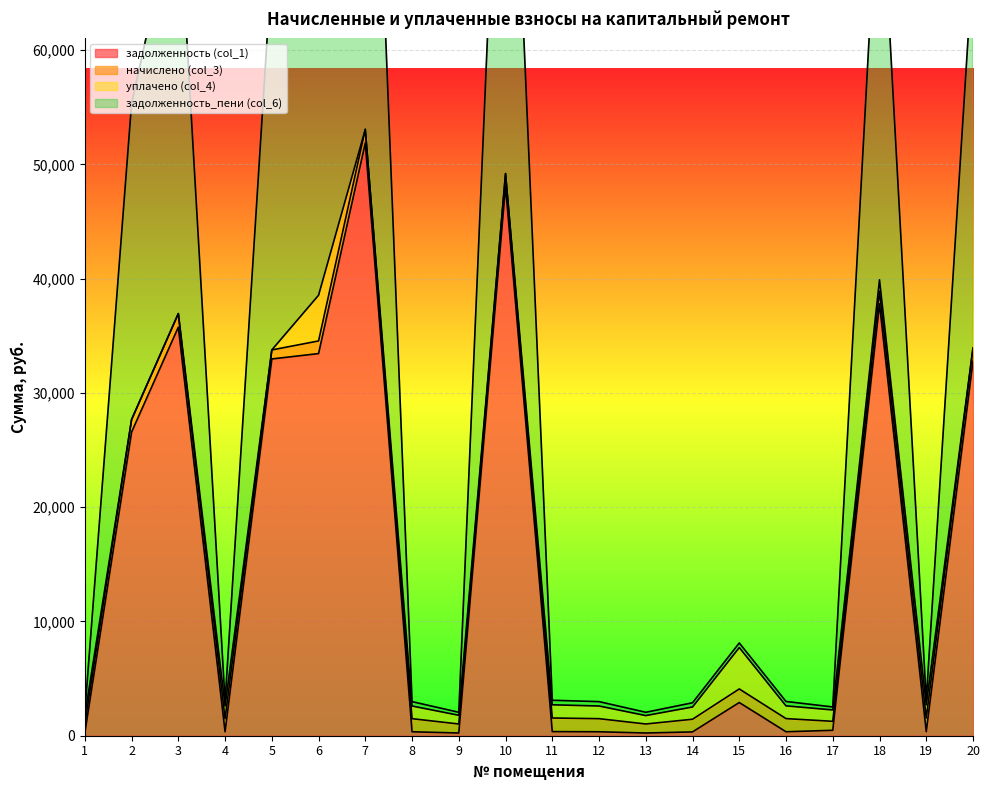

True or false: задолженность_пени (col_6) and задолженность (col_1) intersect in this chart.

False